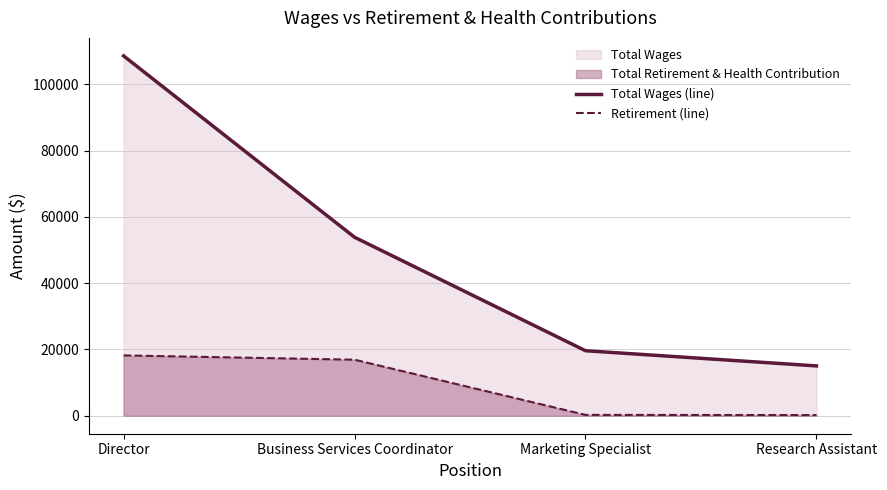

Which series has the largest range (max minus min)?

Total Wages (line)